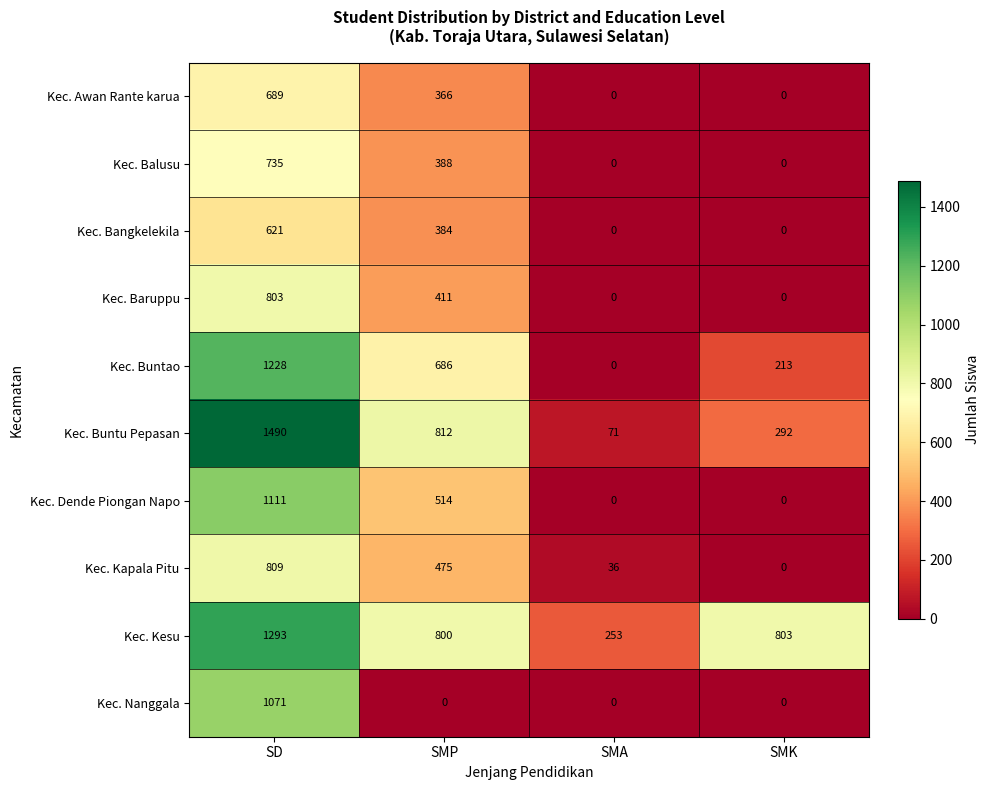

What is the difference between the maximum and minimum values in the Kec. Buntao series?

1228